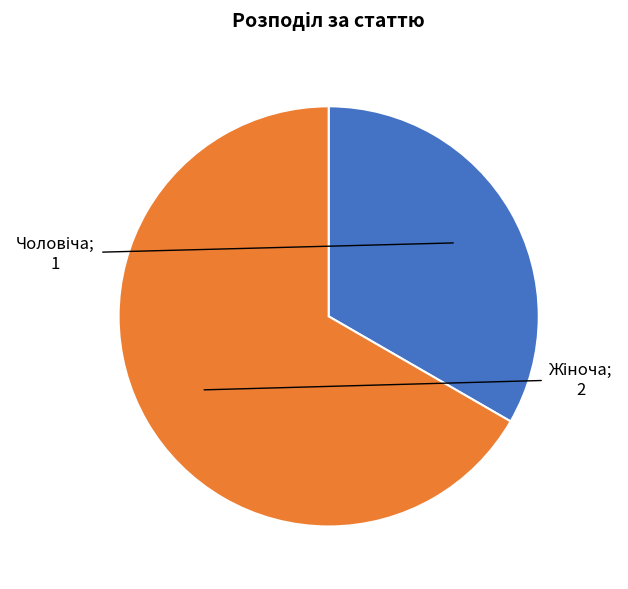

Rank the categories by value from lowest to highest.

Чоловіча, Жіноча